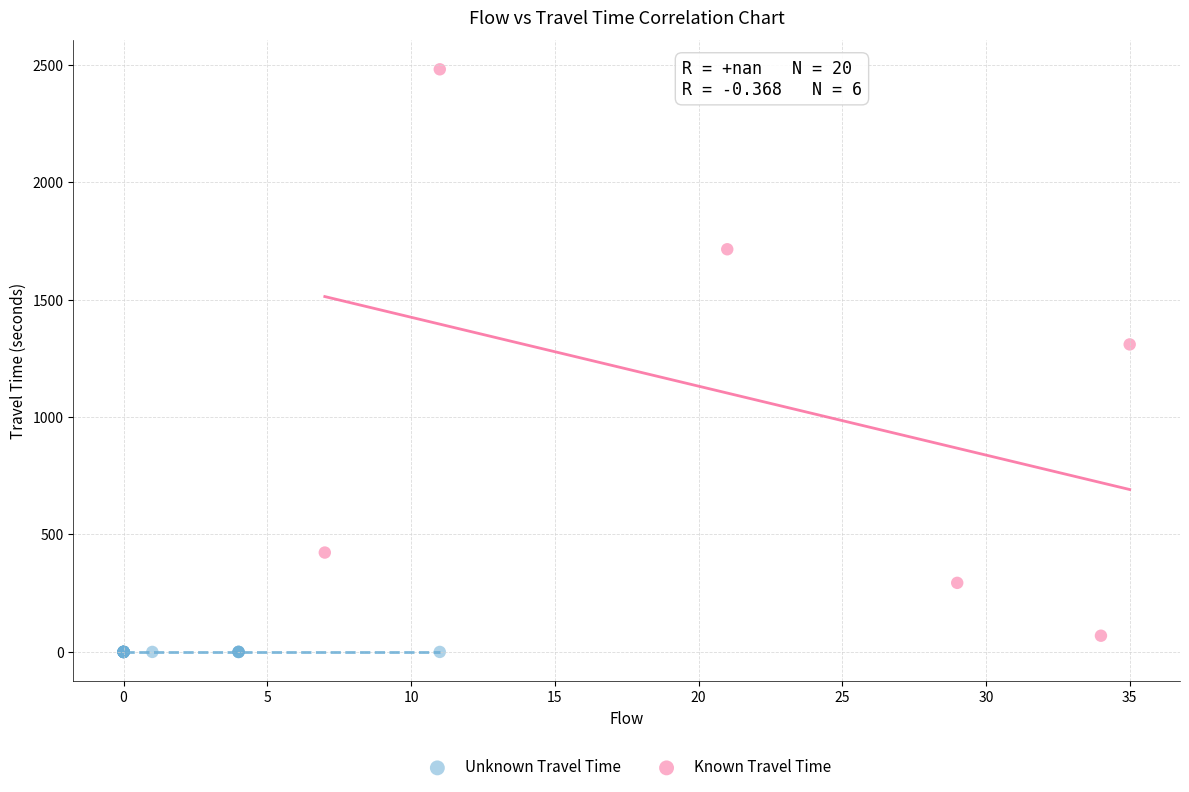

Which series reaches the minimum Y coordinate?

Unknown Travel Time